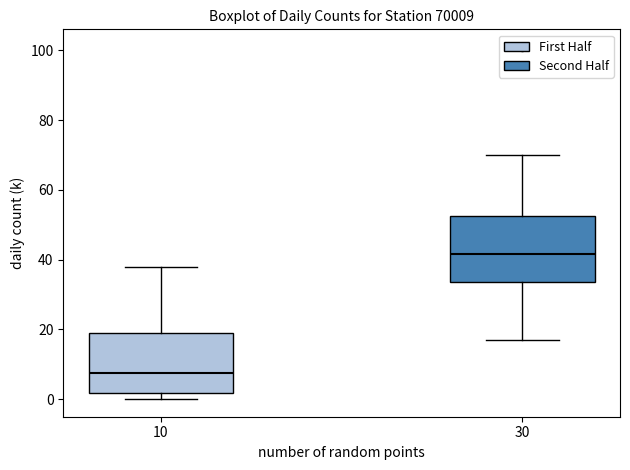

Which box's median line is the lowest?

10